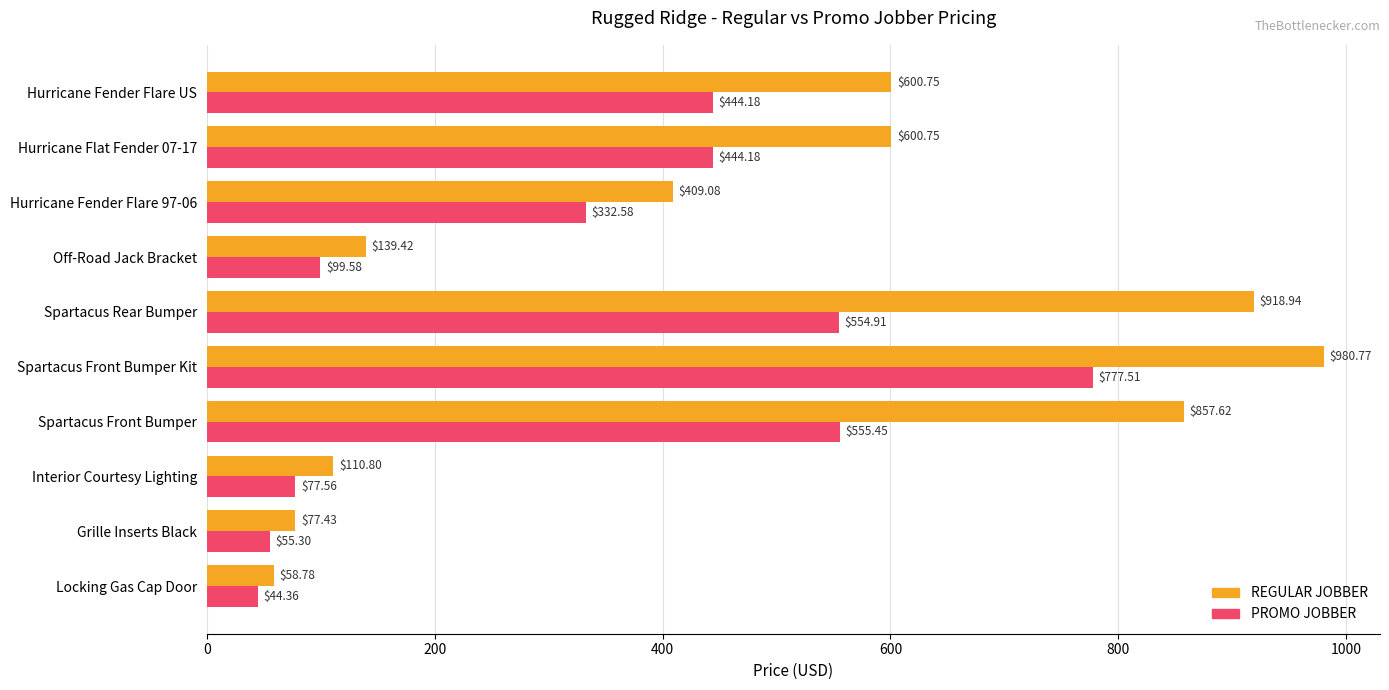

Rank the series by their average value, from lowest to highest.

PROMO JOBBER, REGULAR JOBBER